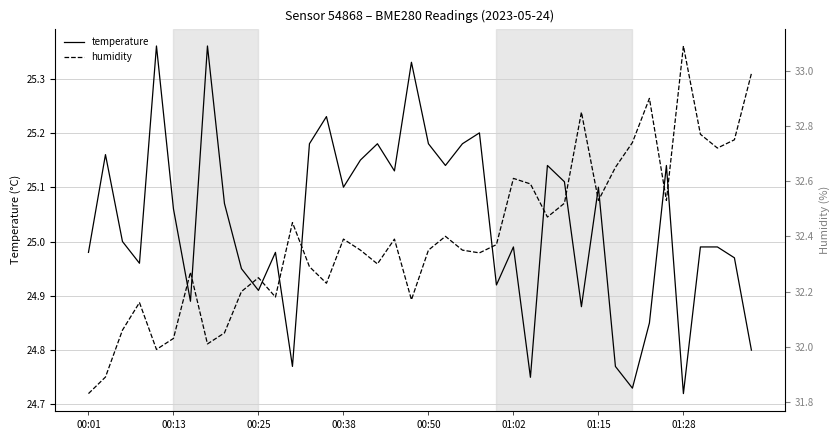

At 27, list the series in order from largest to smallest.

humidity, temperature